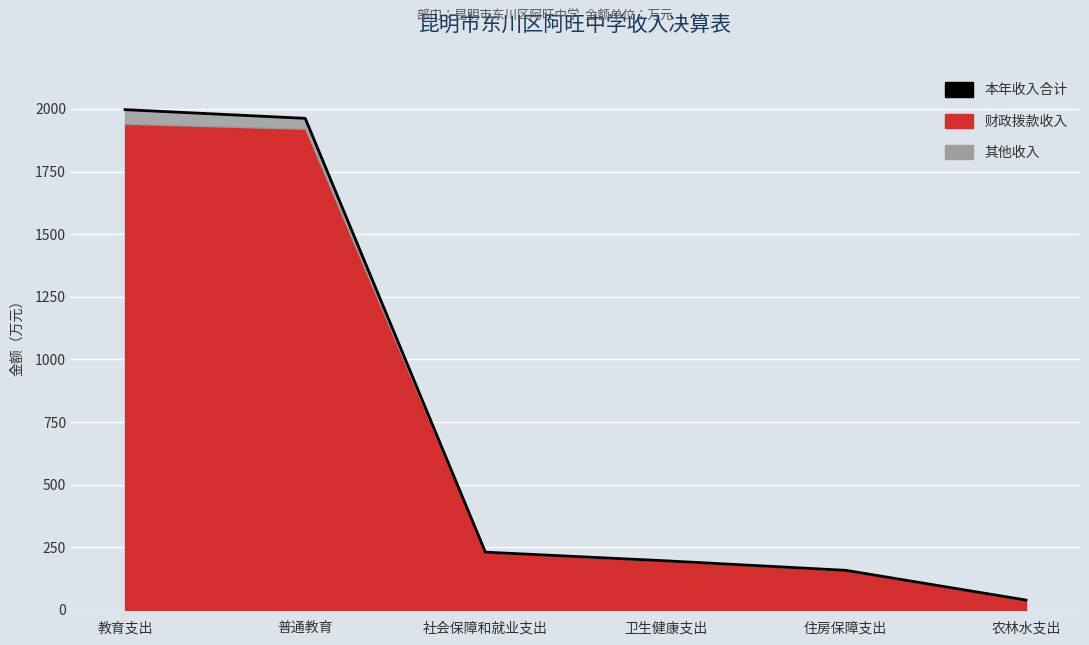

What is the value of the 5th point from the left?

157.9